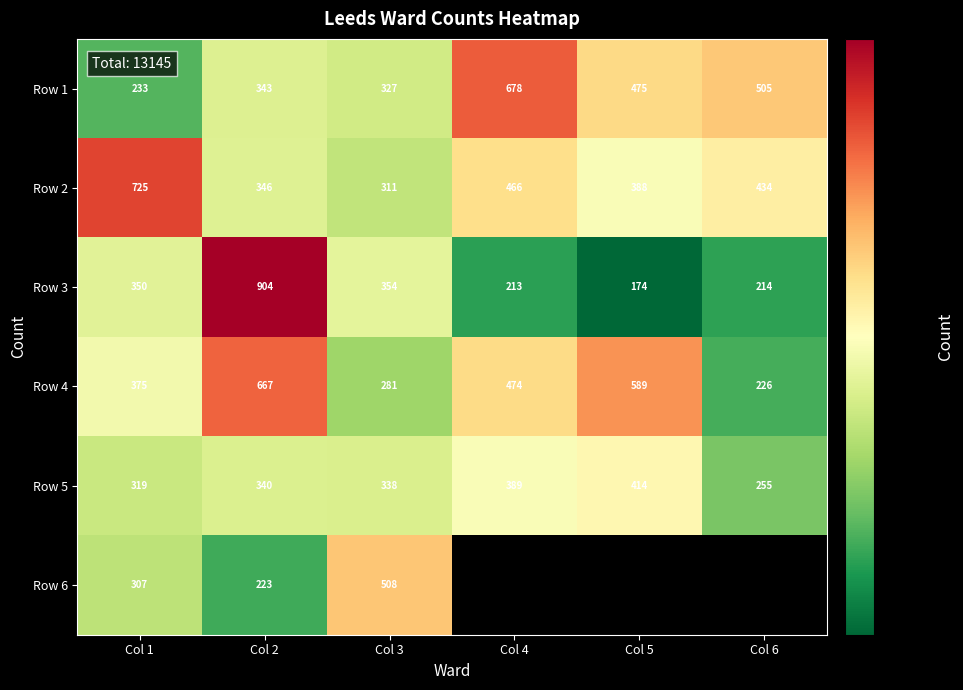

At which category does the chart reach its minimum across all series?

Col 5